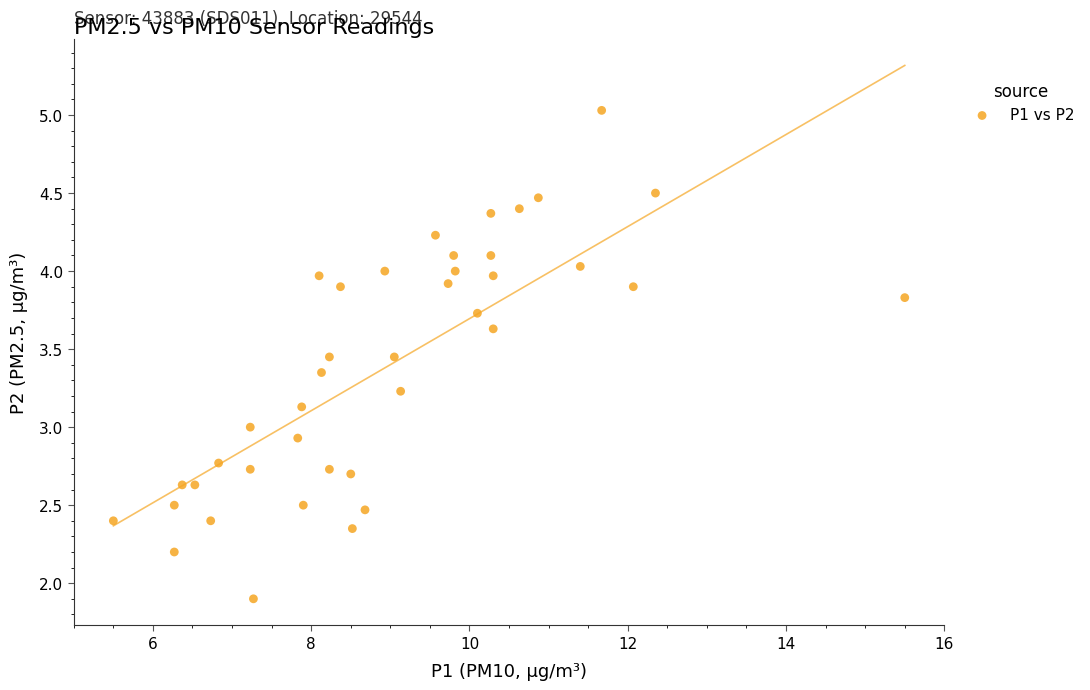

What is the range of X values (max minus min)?

10.0